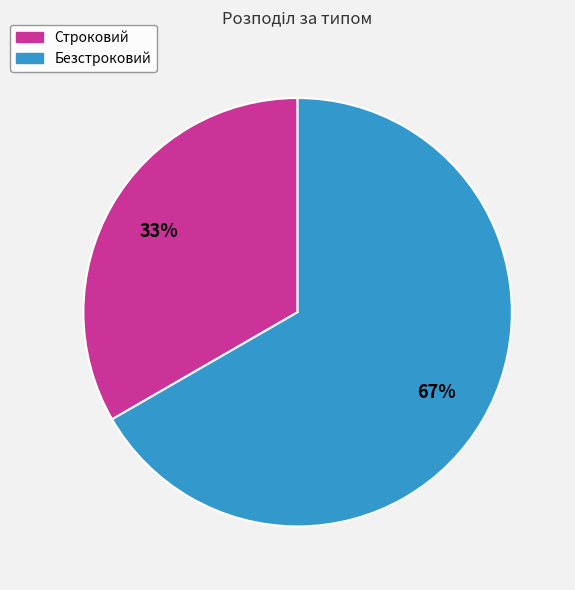

The Строковий slice represents 39% of the pie. True or false?

False